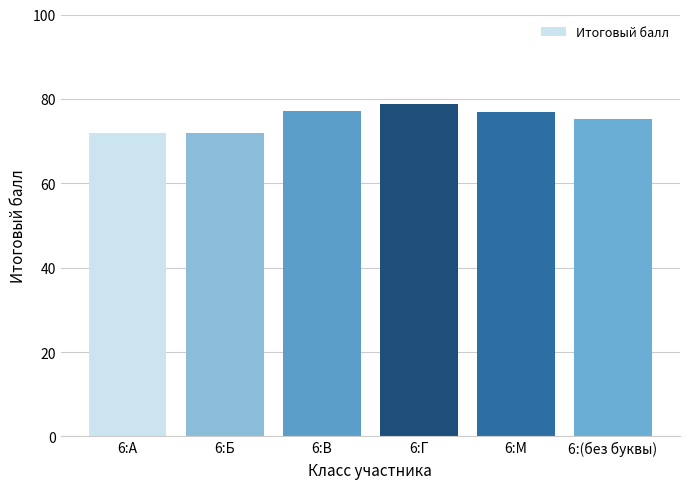

Are the bars grouped side by side (vs. stacked)?

No